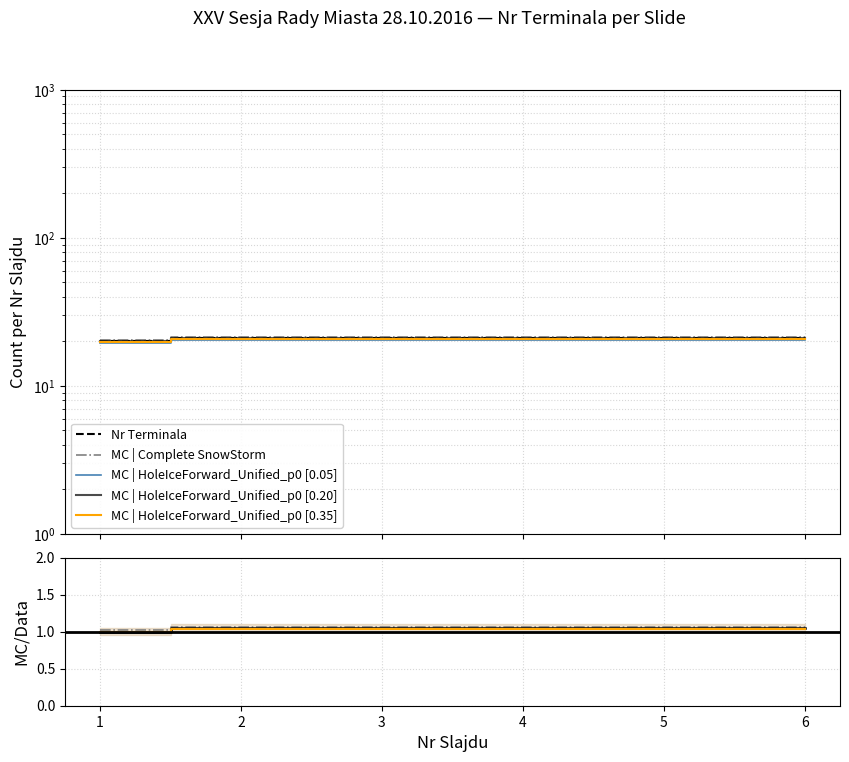

Between 4 and 5, which series saw the biggest shift?

Nr Terminala